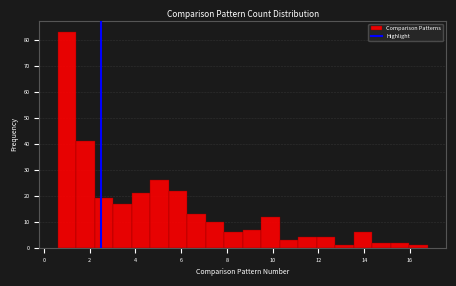

What is the height of the bar covering 2.2 to 3.0 on the x-axis? Neither the bar edges nor the heights are printed on the chart, so give them approximately, as read against the axes.

19